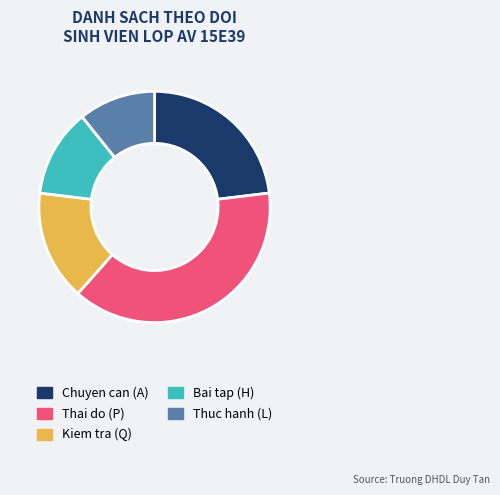

Is there any slice that represents more than half of the pie?

No